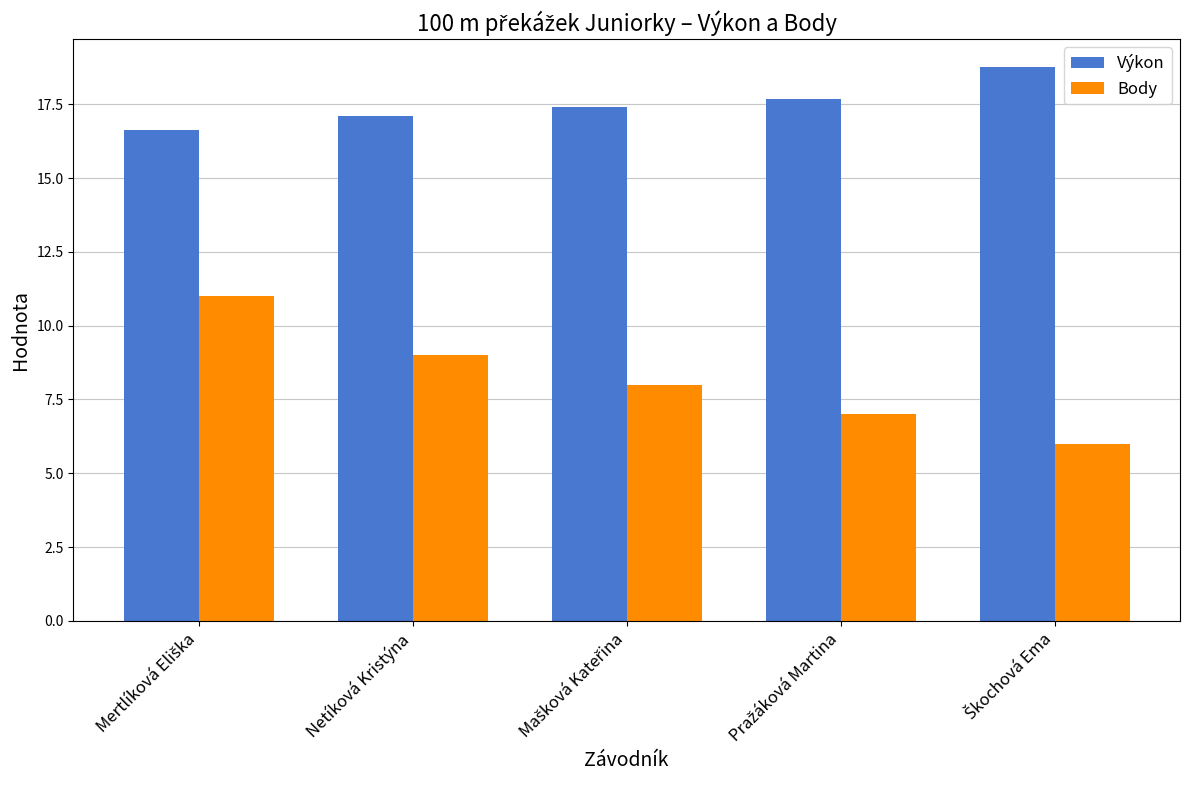

At how many categories does at least one series exceed 12?

5